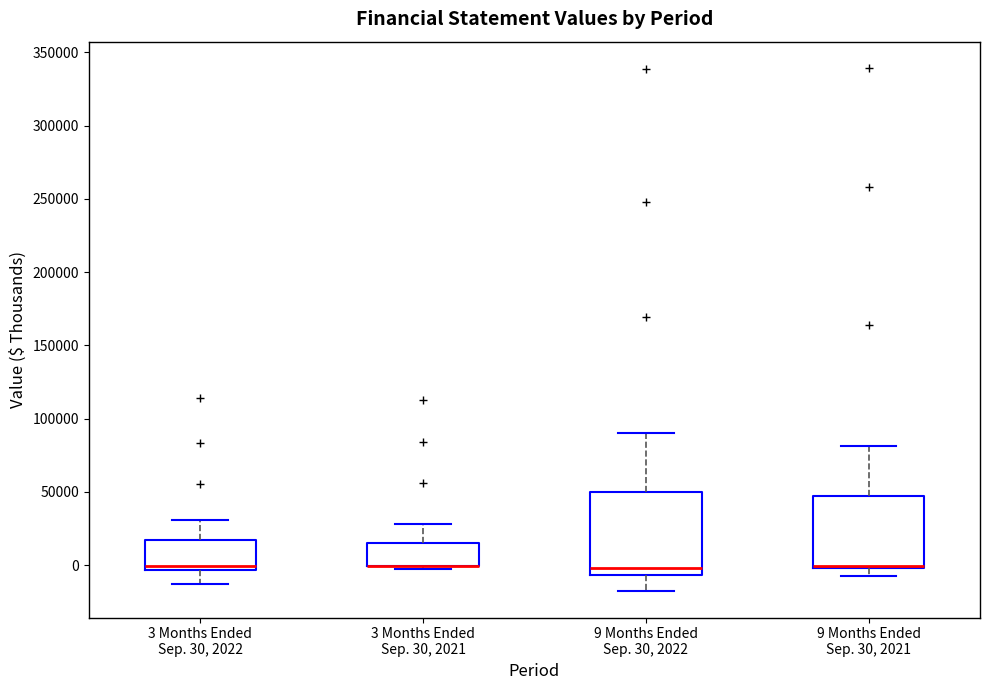

Where does the upper whisker of the box for 9 Months Ended Sep. 30, 2021 end on the y-axis? The values are not printed on the chart, so give them approximately, as read against the axis.

80000